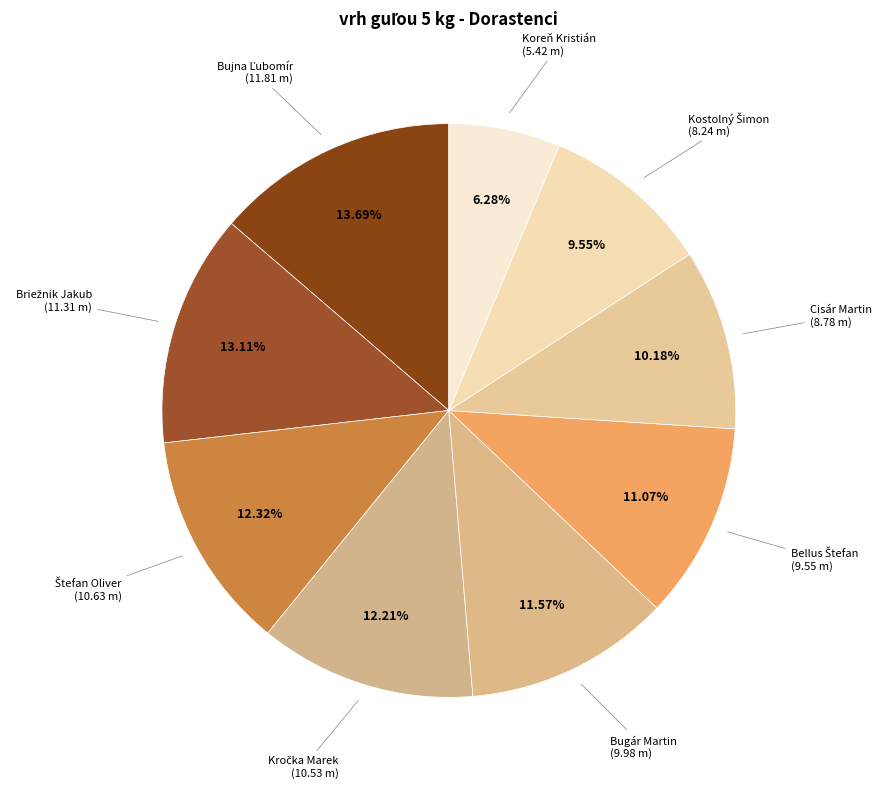

To the nearest percent, what is the difference between the largest and smallest slice percentages?

7%